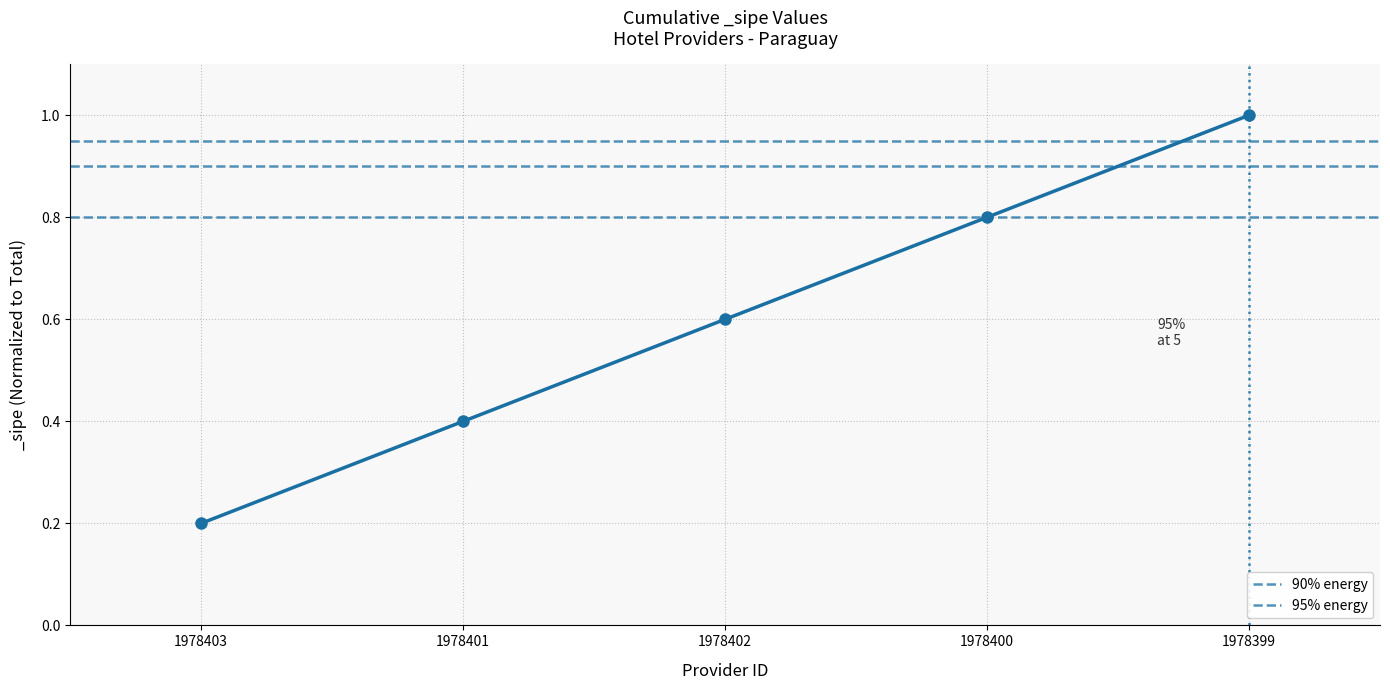

What is the value of the 80% energy point at the 2nd from the left?

0.8